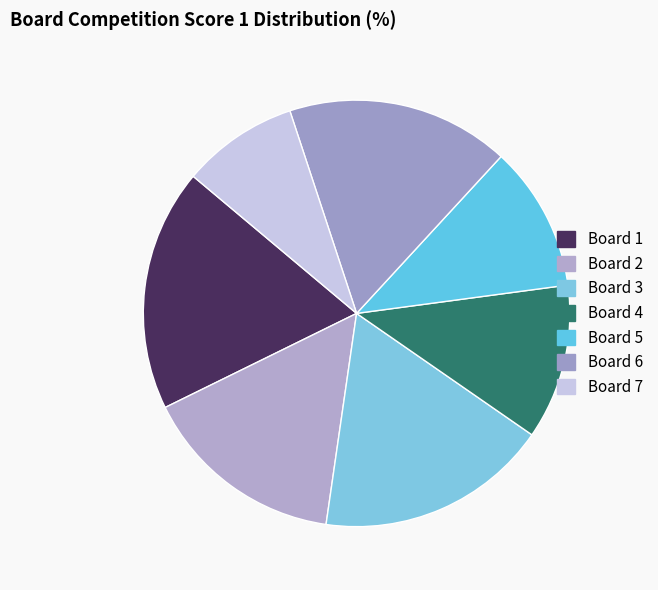

Count the number of slices in the pie.

7